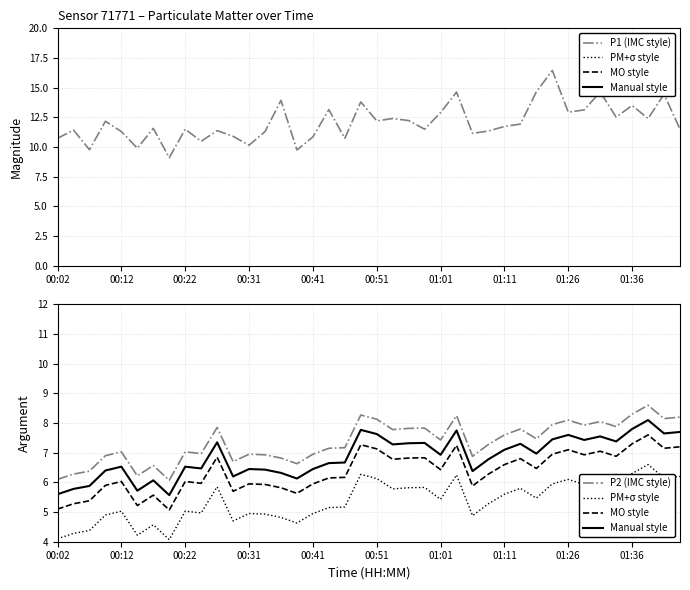

What is the value of the PM+σ style point at the 35th from the left?

6.1